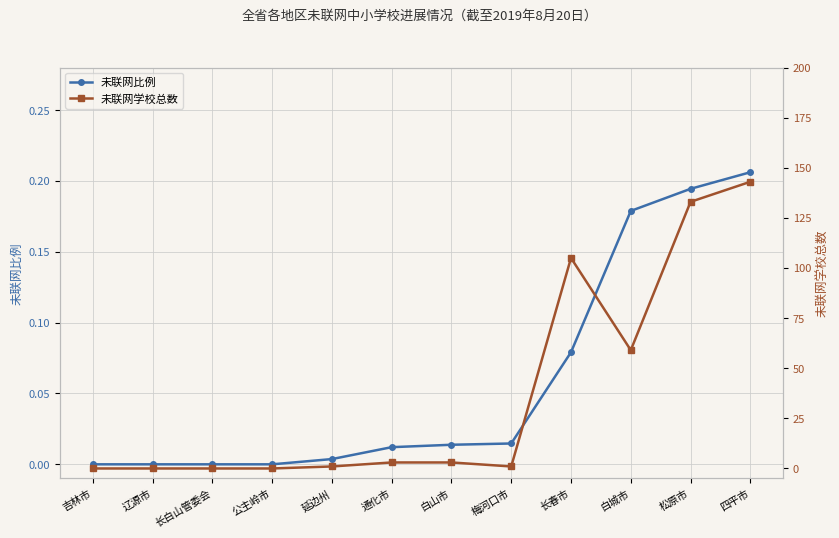

True or false: 未联网学校总数 has a value of 0.0 at 吉林市.

True